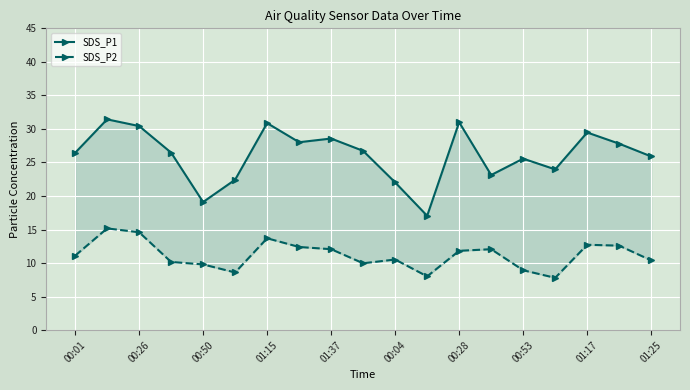

True or false: SDS_P2 and SDS_P1 cross at least once.

False